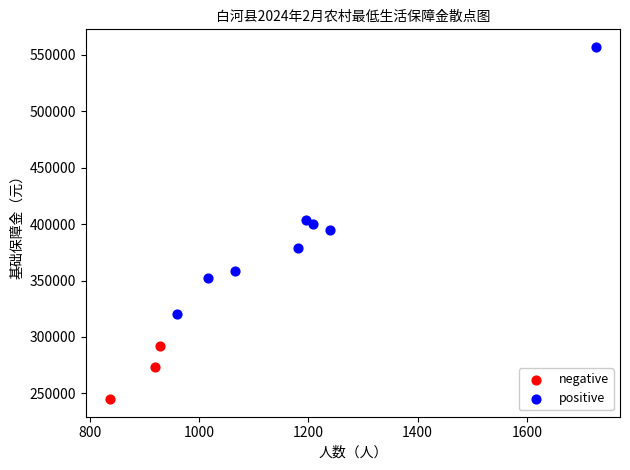

Which series has the widest spread of Y values?

positive